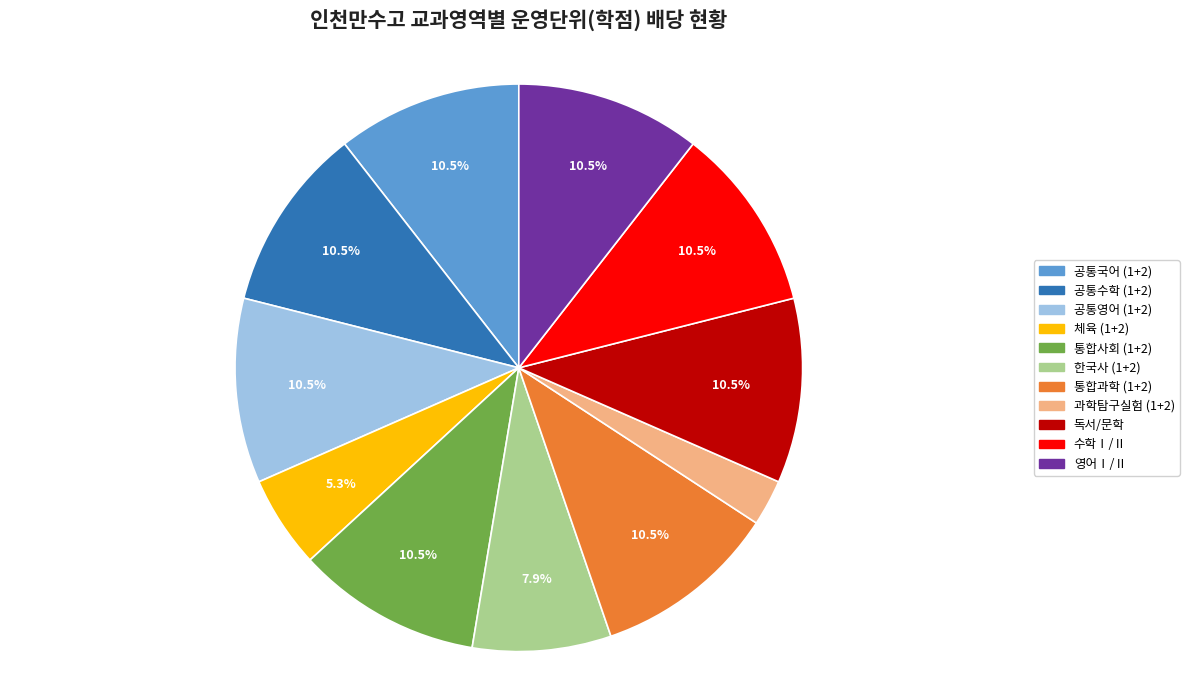

Does any single category account for the majority?

No